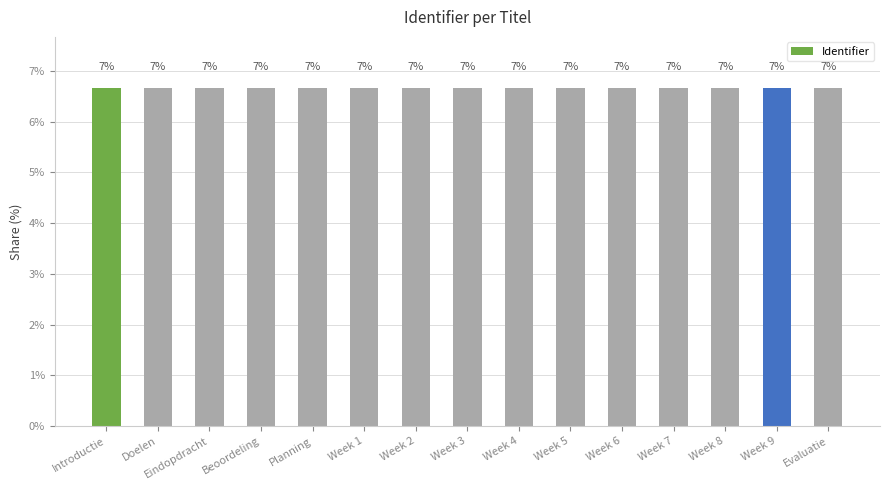

Which category has the highest value across all series?

Week 9